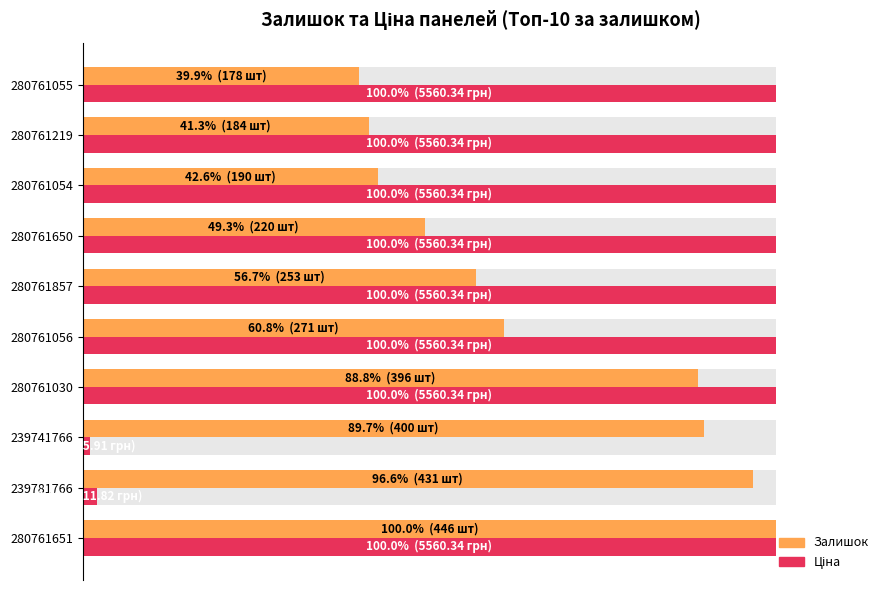

How many bars are there in total?

20